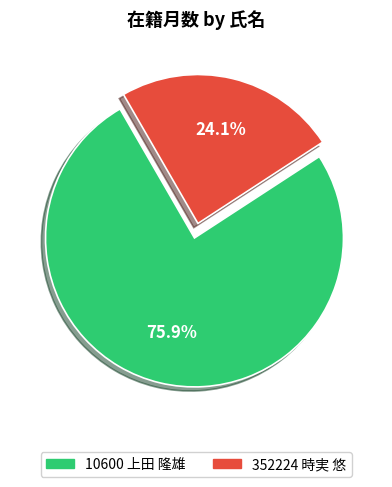

Is there any slice that represents more than half of the pie?

Yes